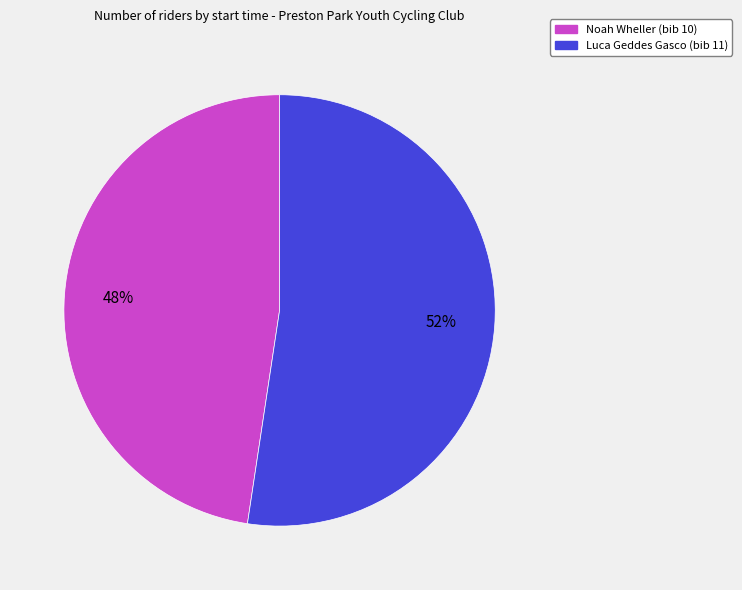

To the nearest percent, what is the average slice percentage?

50%